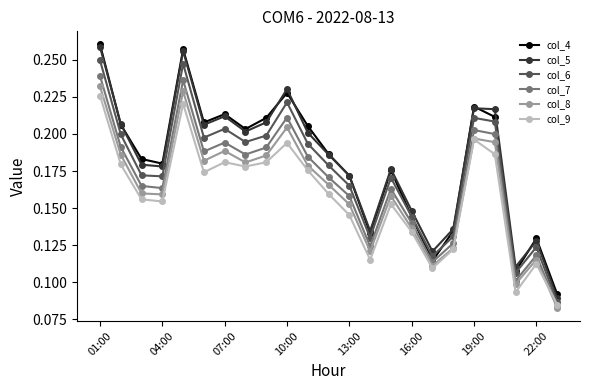

In col_4, how many points are higher than both neighbors (excluding endpoints)?

6